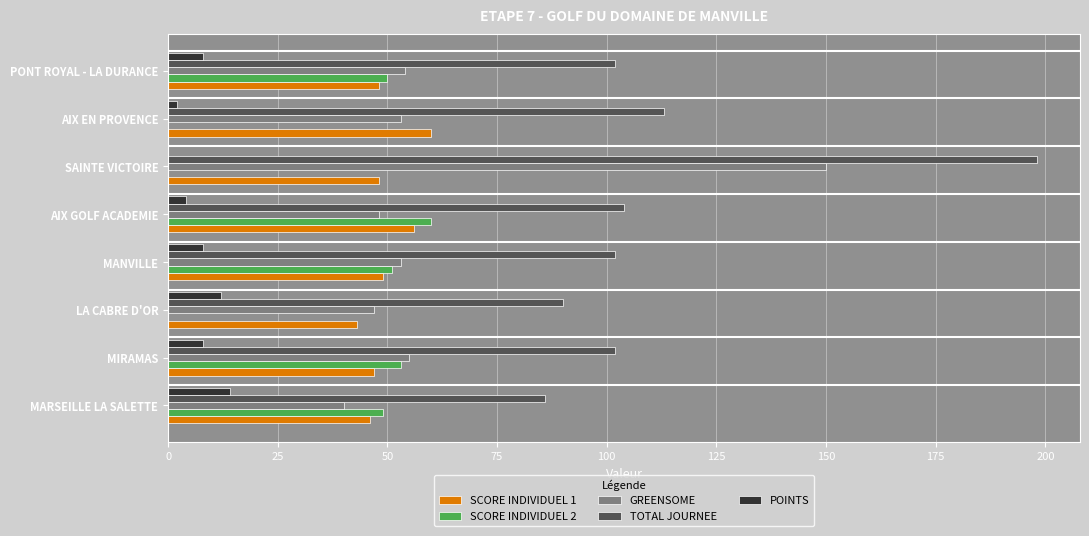

Is it true that SCORE INDIVIDUEL 2 equals 53 at MIRAMAS?

True